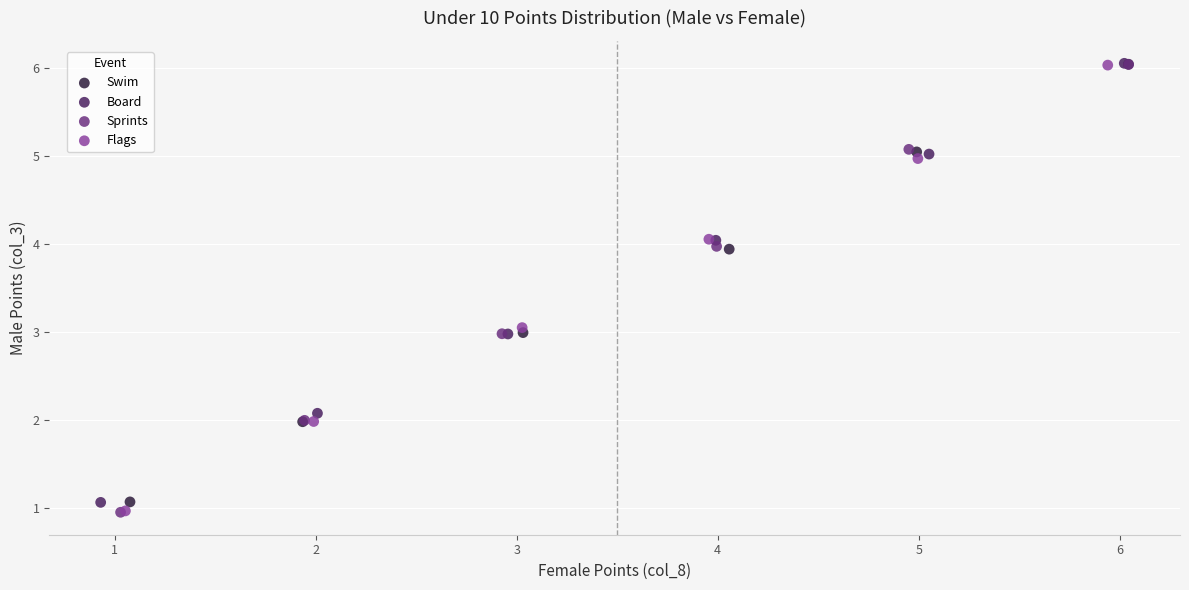

What are all the series names shown in the legend?

Swim, Board, Sprints, Flags